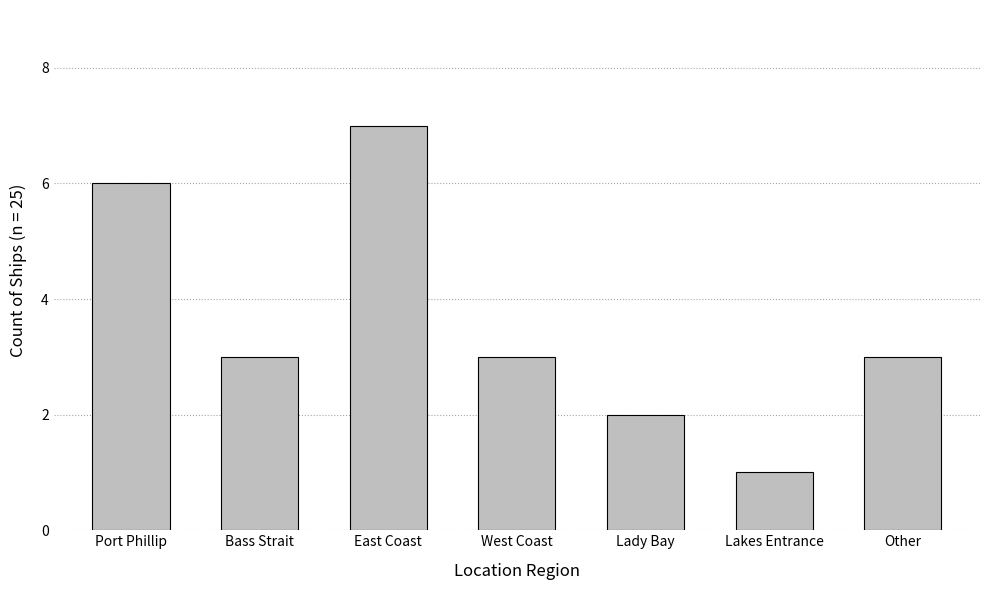

Which label corresponds to the largest value in the chart?

East Coast